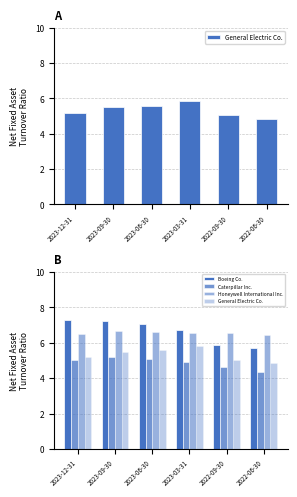

Reading left to right, what are all the values shown in this chart?

General Electric Co.: 5.2	5.5	5.6	5.8	5.0	4.8
Boeing Co.: 7.3	7.2	7.0	6.7	5.8	5.7
Caterpillar Inc.: 5.0	5.2	5.1	4.9	4.6	4.4
Honeywell International Inc.: 6.5	6.6	6.6	6.6	6.5	6.5